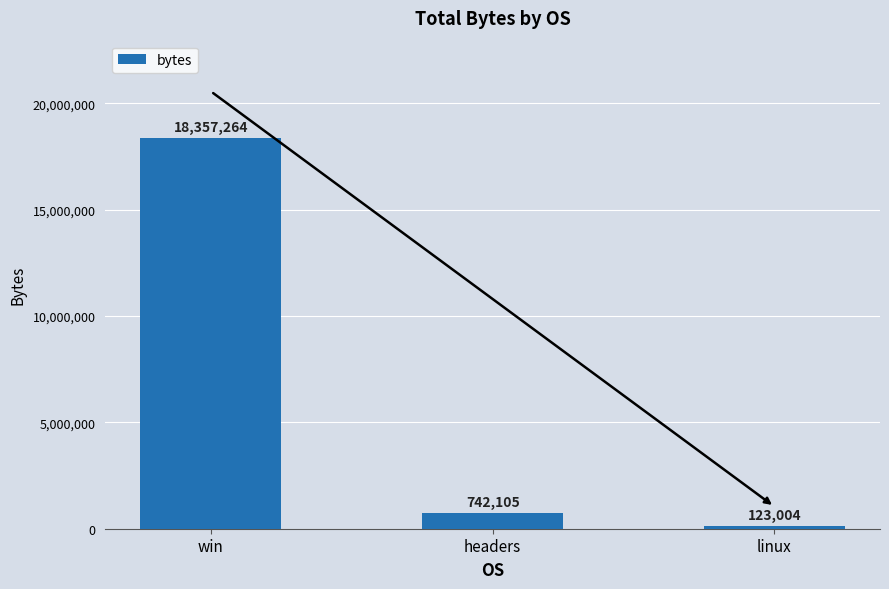

The chart shows a value of 11600115 at win. True or false?

False